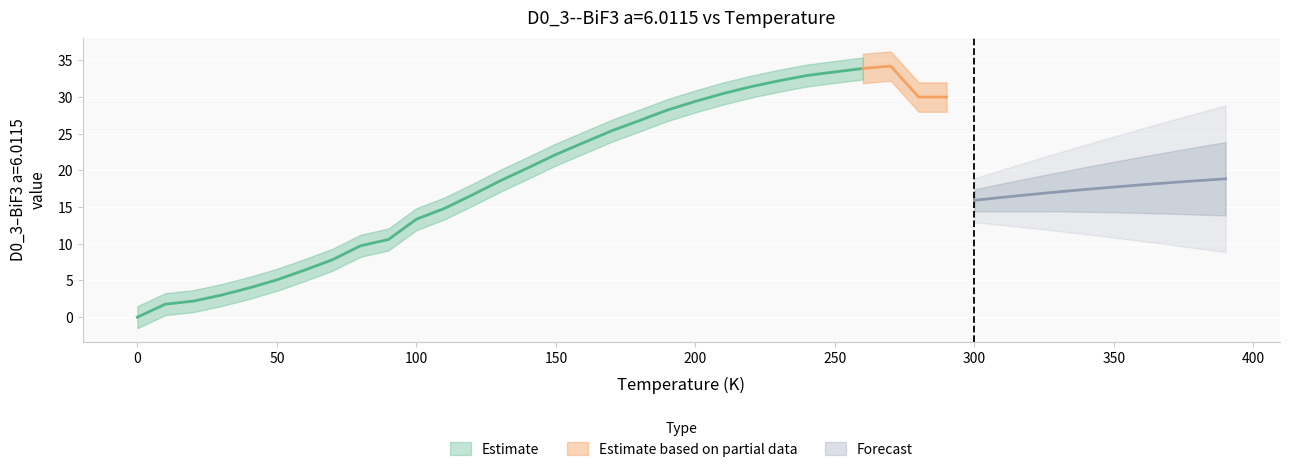

How many points are lower than both their immediate neighbors (excluding endpoints)?

1